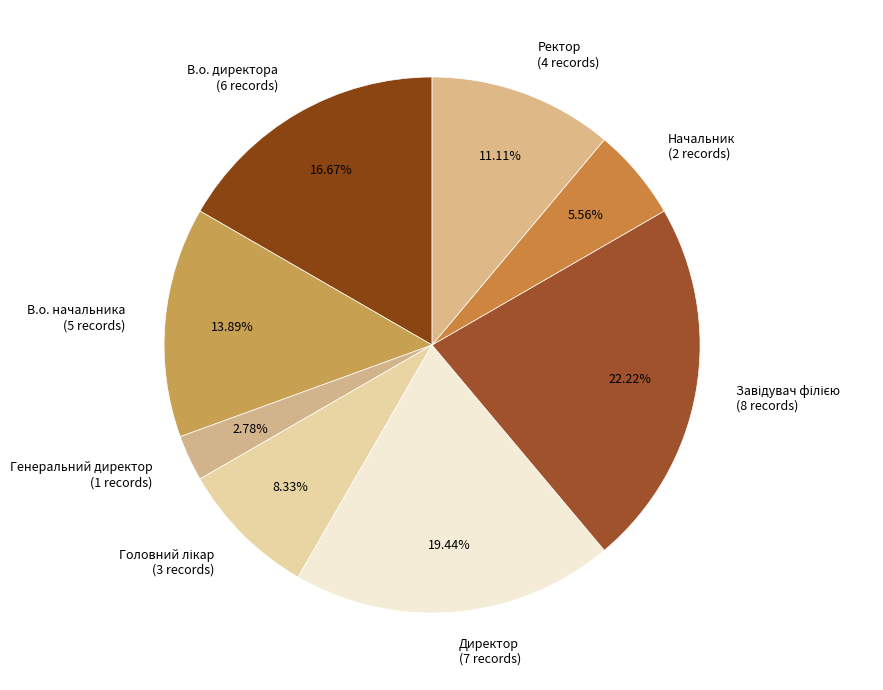

Is there a majority slice in this chart?

No